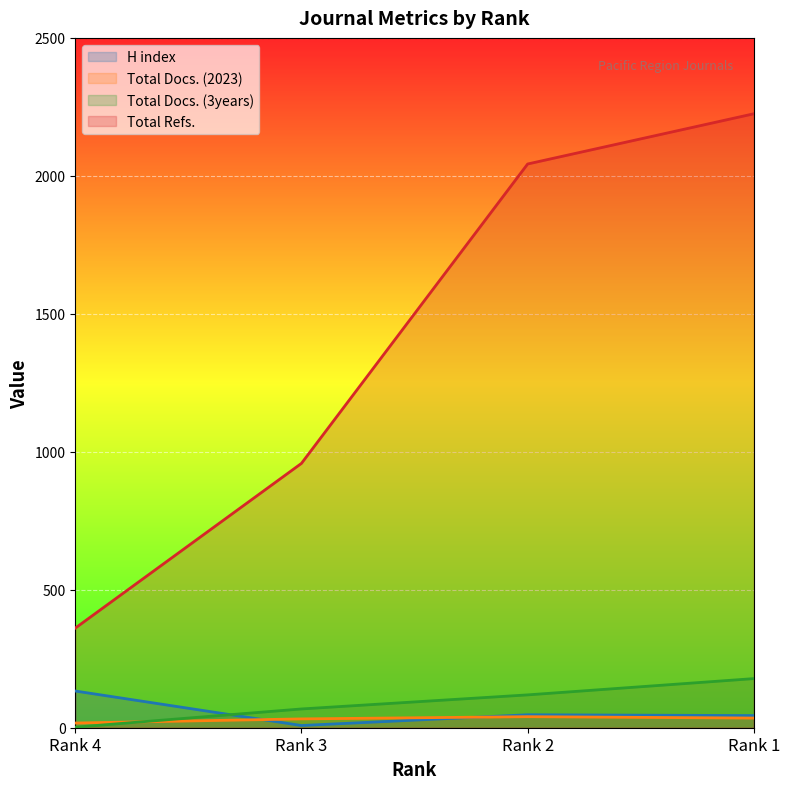

Which series has the largest total across all categories?

Total Refs.